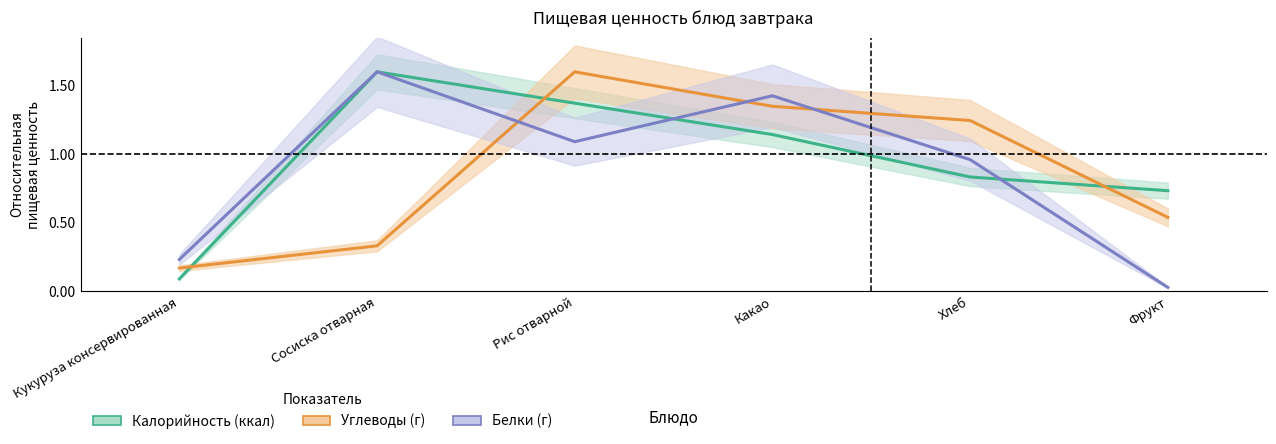

What is the maximum value shown in the chart?

1.6